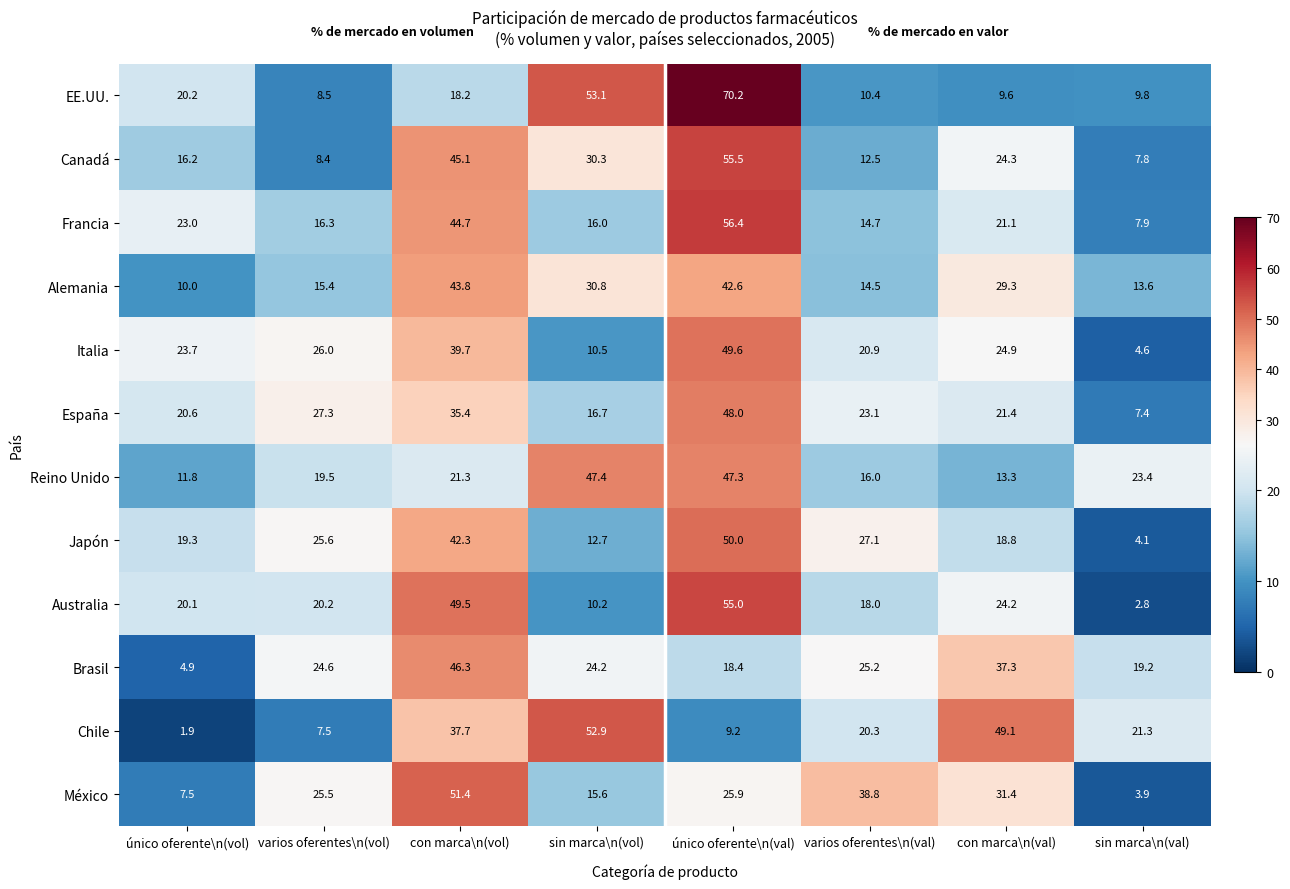

What is the difference between the maximum and minimum values in the España series?

40.6